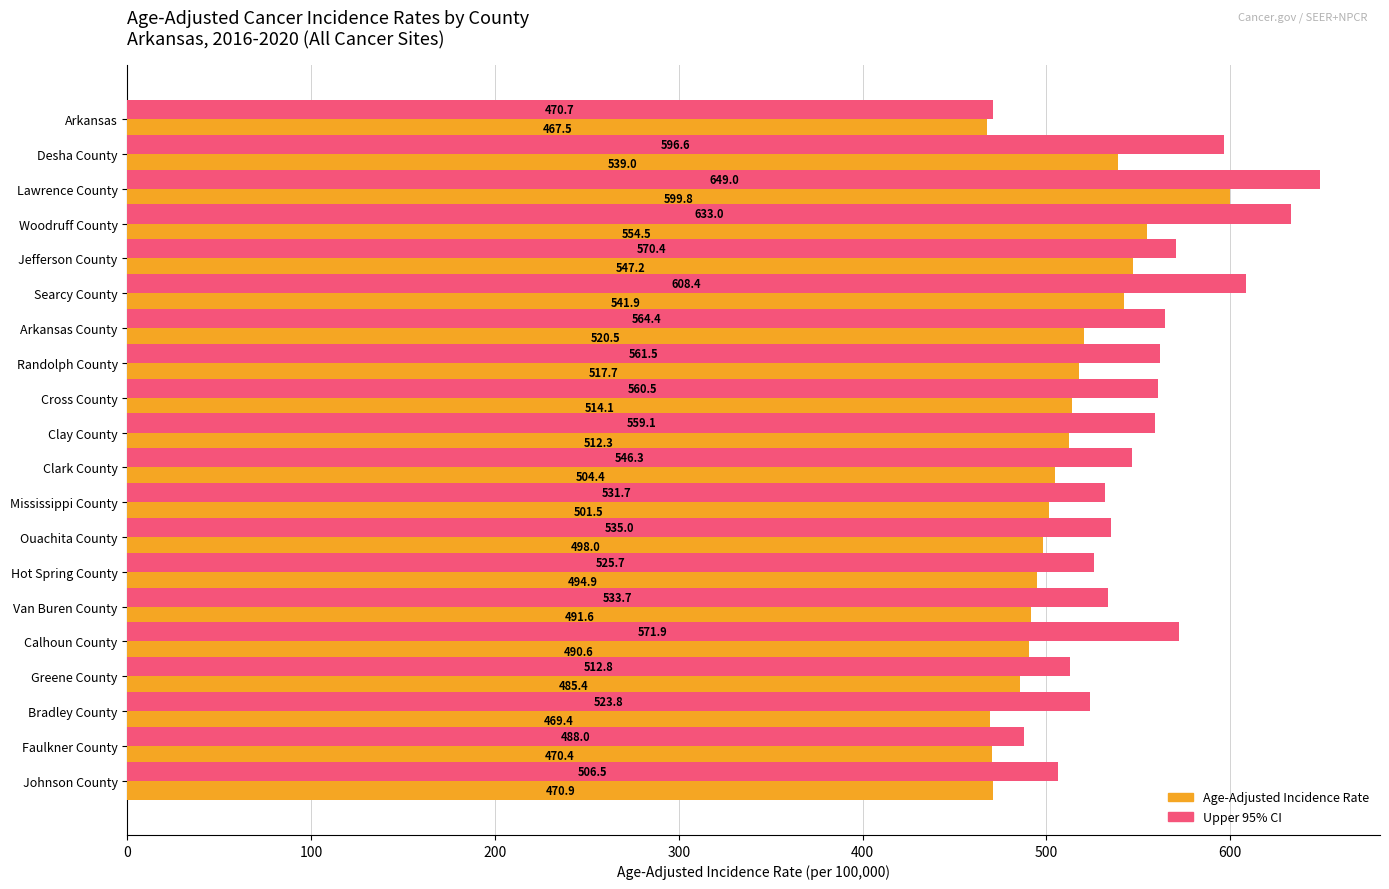

What is the average value of the Age-Adjusted Incidence Rate series?

509.6